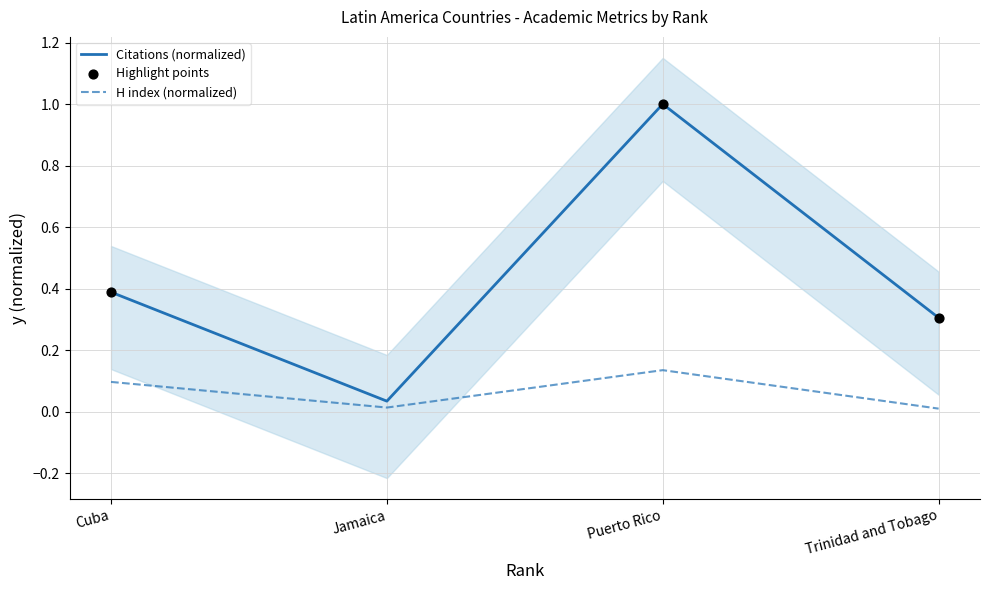

List the labels in order of Citations (normalized) value, smallest first.

Jamaica, Trinidad and Tobago, Cuba, Puerto Rico